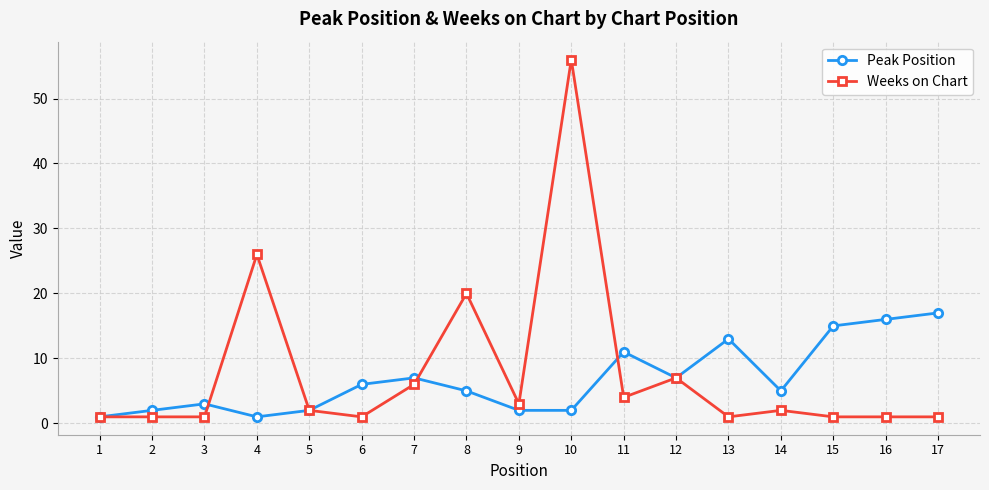

True or false: Weeks on Chart has more than 2 points higher than both neighbors.

True